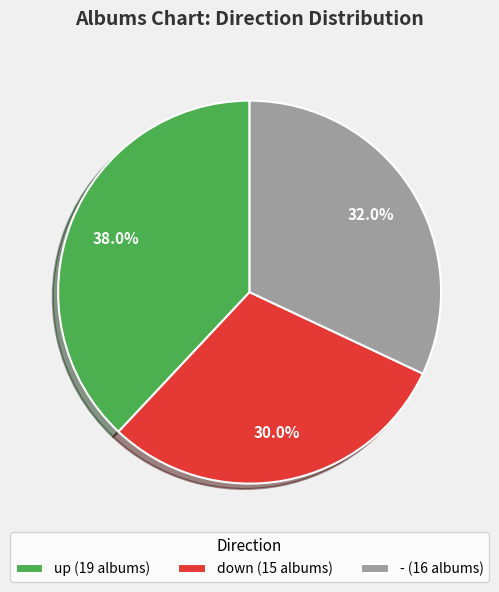

Is there a majority slice in this chart?

No